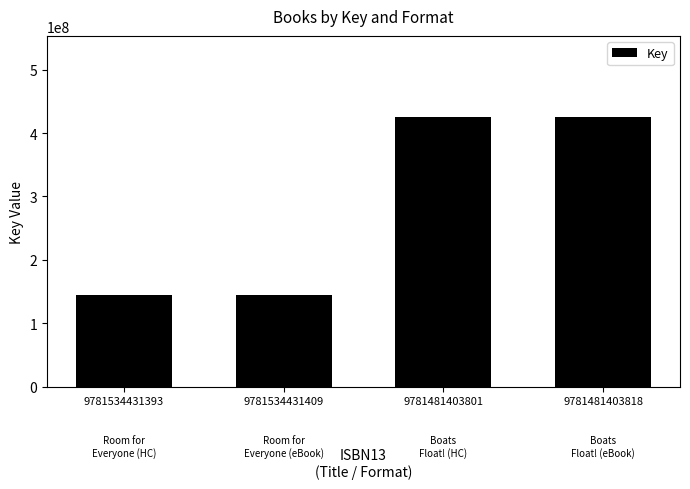

What is the difference between the maximum and second lowest values?

281735181